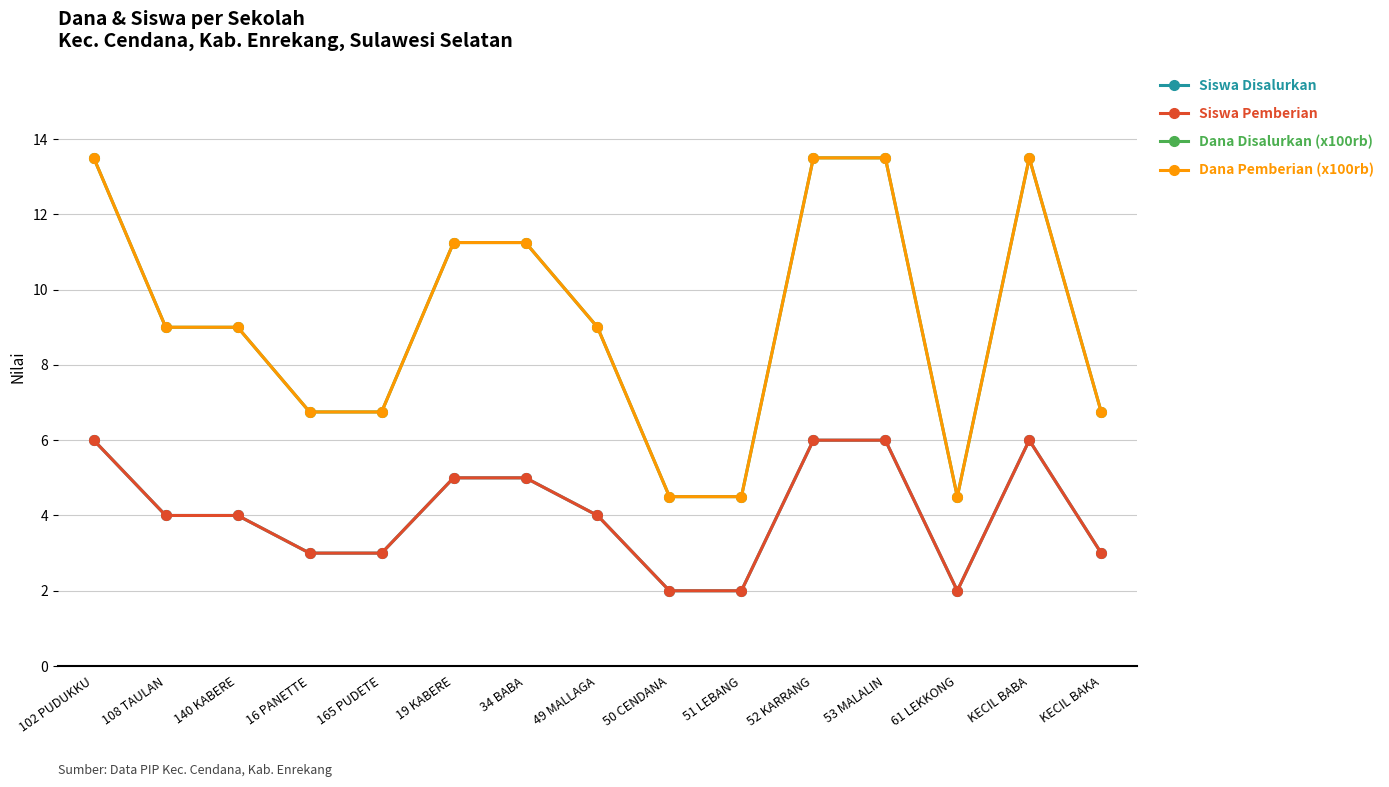

True or false: Dana Disalurkan (x100rb) has a value of 18.6 at 102 PUDUKKU.

False